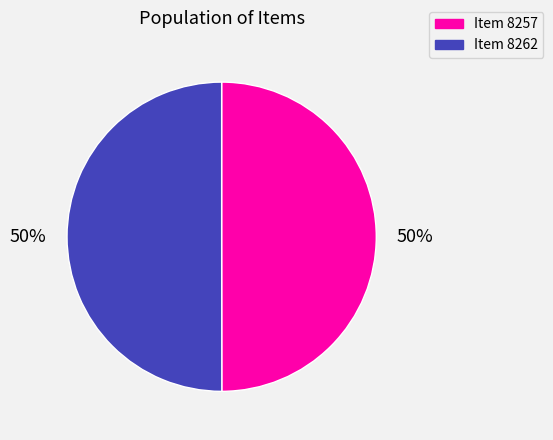

To the nearest percent, what percentage of the pie is Item 8257?

50%